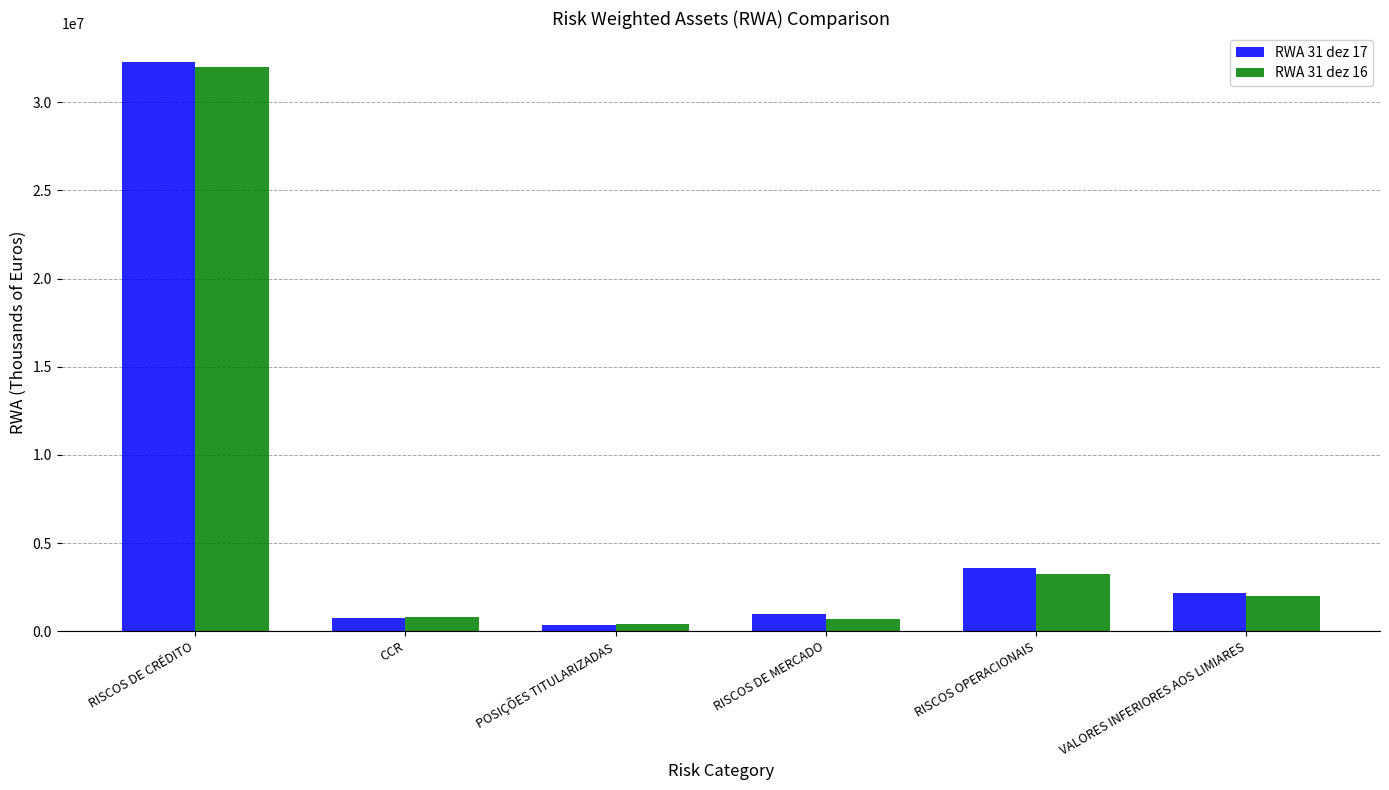

At which label is RWA 31 dez 16 closest to 16203409?

RISCOS OPERACIONAIS